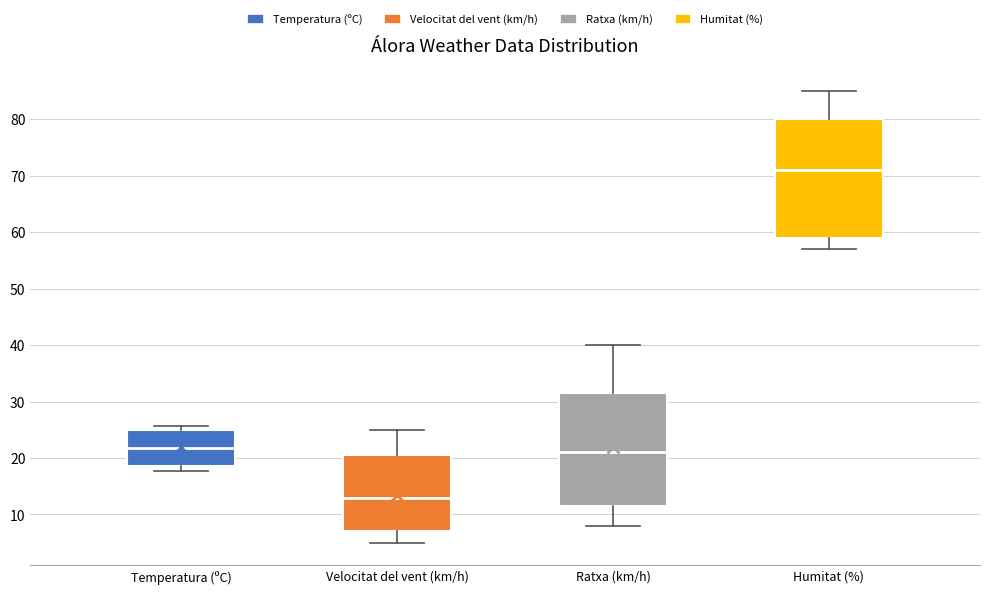

Reading left to right, read every box against the y-axis: the position of its median line, the range the box covers, and the ends of its whiskers. The values are not printed on the chart, so give them approximately, as read against the axis.

Temperatura (ºC): median 22, box 19 to 25, whiskers 18 to 26
Velocitat del vent (km/h): median 13, box 7 to 21, whiskers 5 to 25
Ratxa (km/h): median 21, box 12 to 32, whiskers 8 to 40
Humitat (%): median 71, box 59 to 80, whiskers 57 to 85